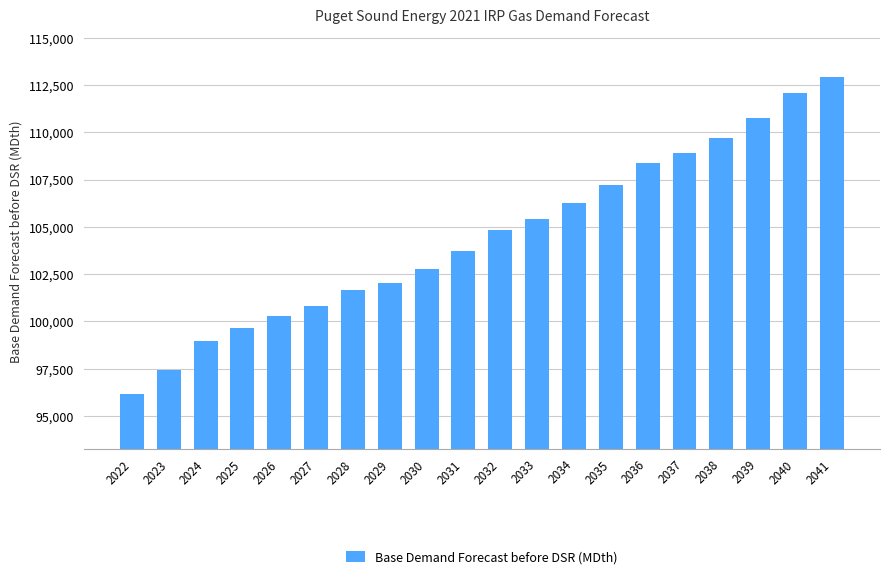

The chart shows a value of 168098.3 at 2038. True or false?

False